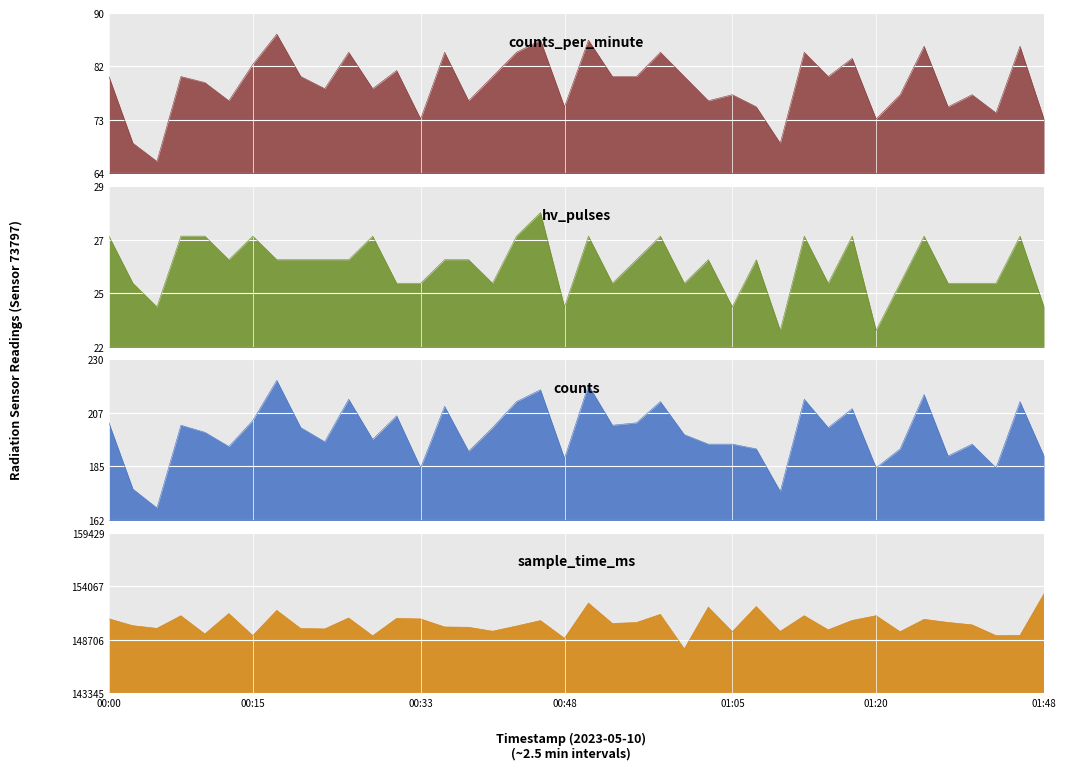

What is the label of the 26th point from the left?

01:03